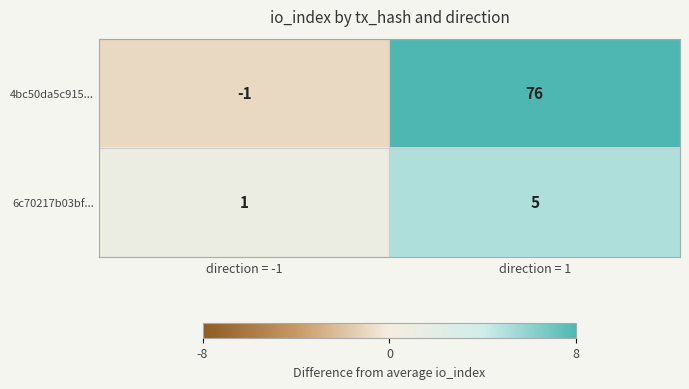

At which category is the sum across all series the highest?

direction = 1